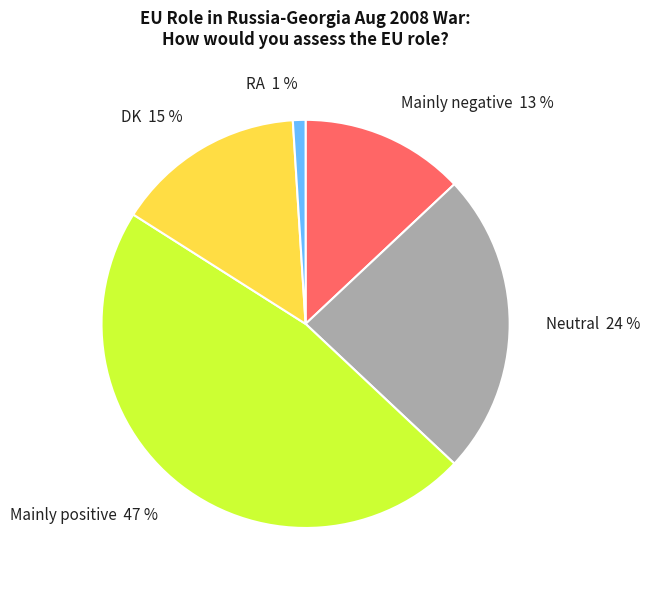

To the nearest percent, what is the combined percentage of RA and Mainly negative?

14%